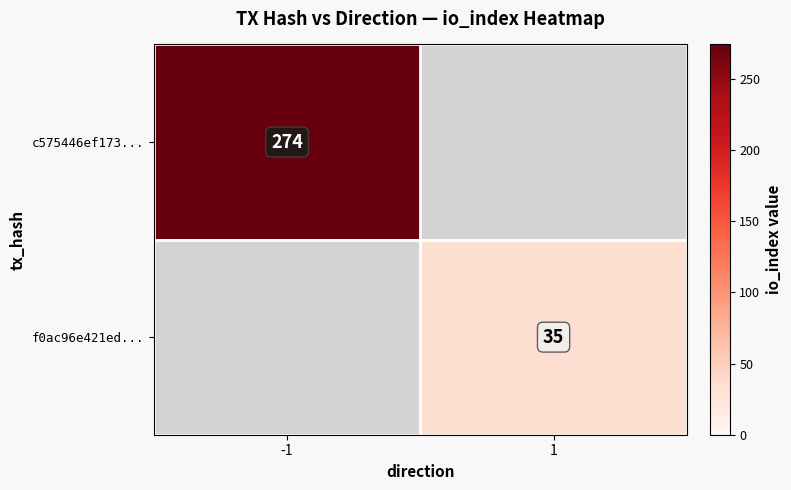

Between -1 and 1, which is larger?

-1